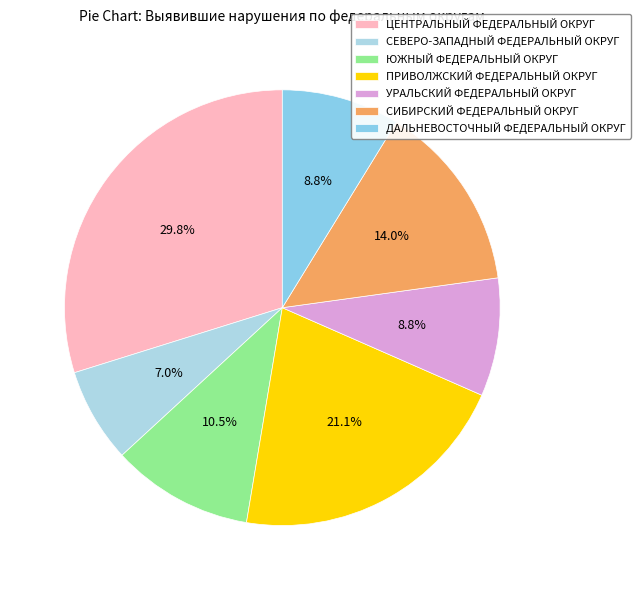

To the nearest percent, what is the combined percentage of ПРИВОЛЖСКИЙ ФЕДЕРАЛЬНЫЙ ОКРУГ and ДАЛЬНЕВОСТОЧНЫЙ ФЕДЕРАЛЬНЫЙ ОКРУГ?

30%